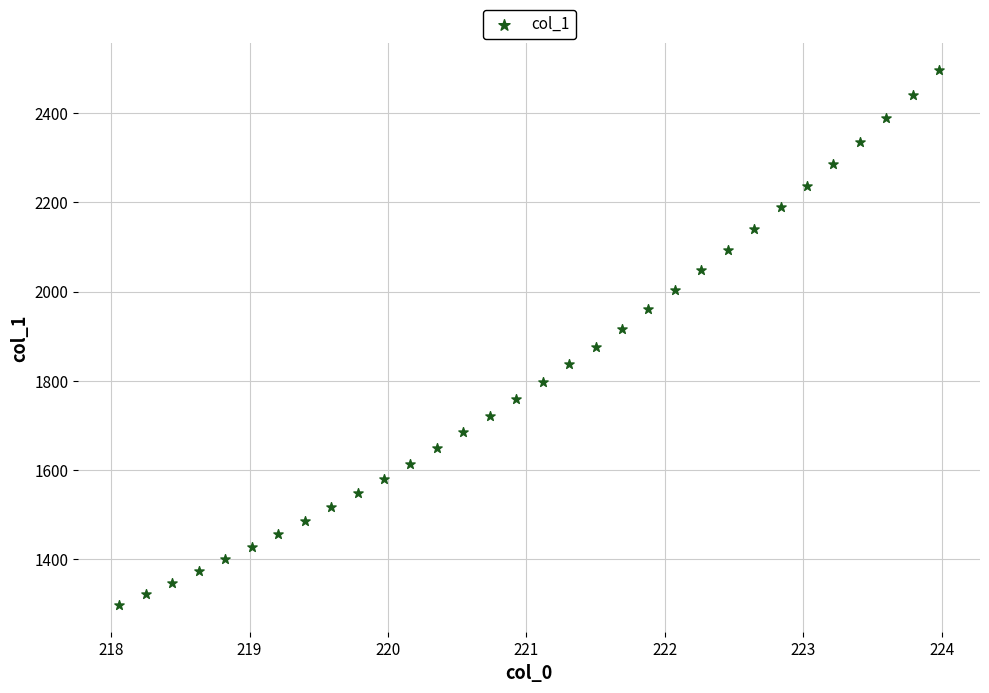

What is the range of Y values (max minus min)?

1201.4